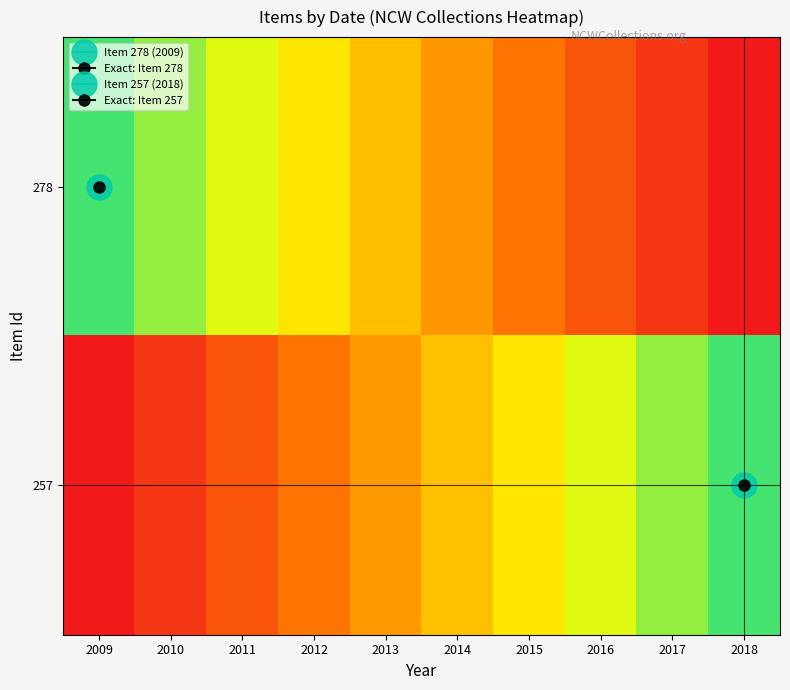

Reading right to left, what are all the values shown in this chart?

278: 2018=1.0	2017=0.9	2016=0.8	2015=0.7	2014=0.6	2013=0.4	2012=0.3	2011=0.2	2010=0.1	2009=0.0
257: 2018=-0.2	2017=-0.3	2016=-0.4	2015=-0.5	2014=-0.6	2013=-0.8	2012=-0.9	2011=-1.0	2010=-1.1	2009=-1.2